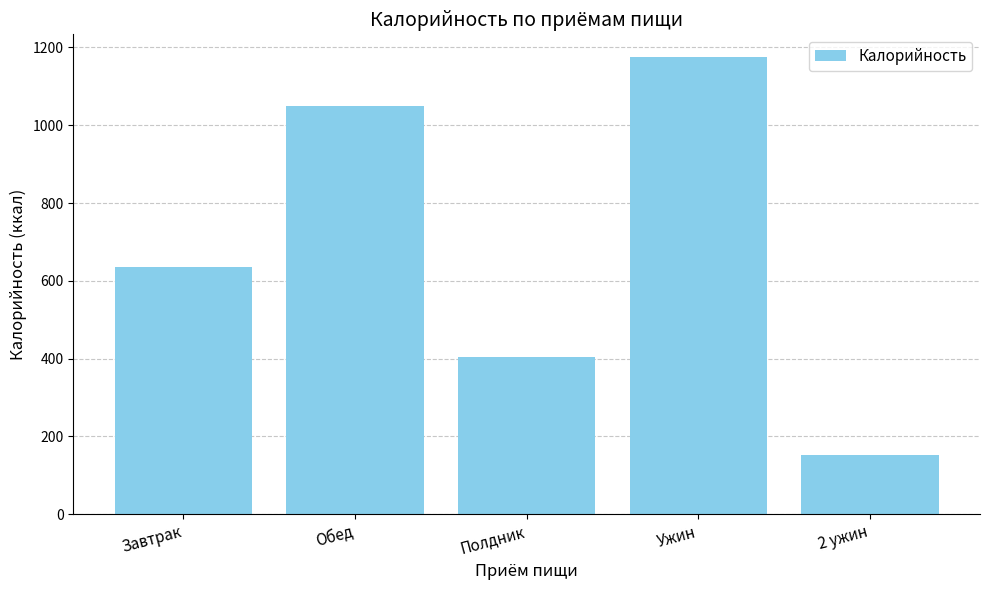

How many bars are there in total?

5